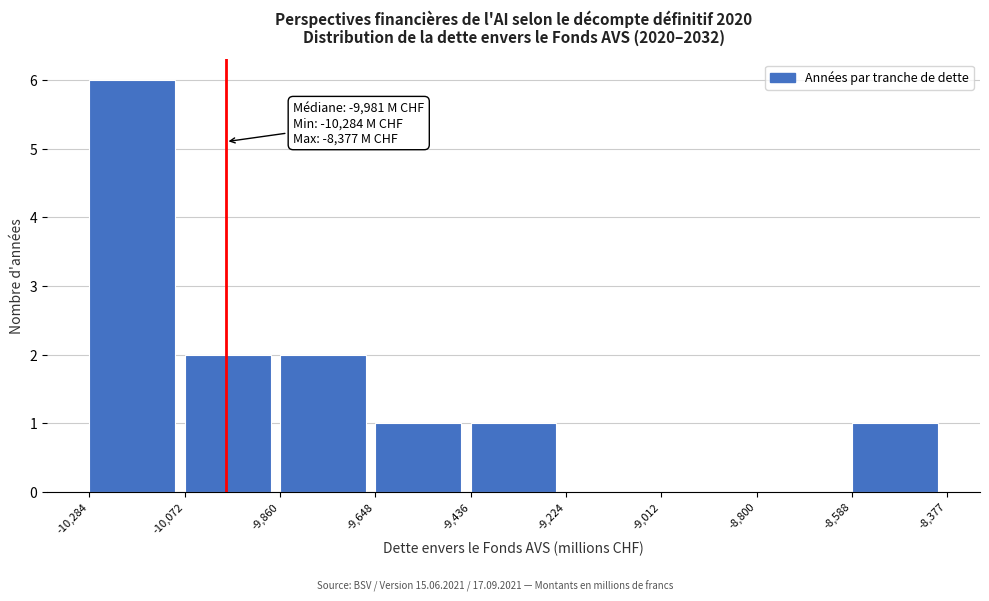

Which range on the x-axis has the tallest bar?

-10,284 to -10,072